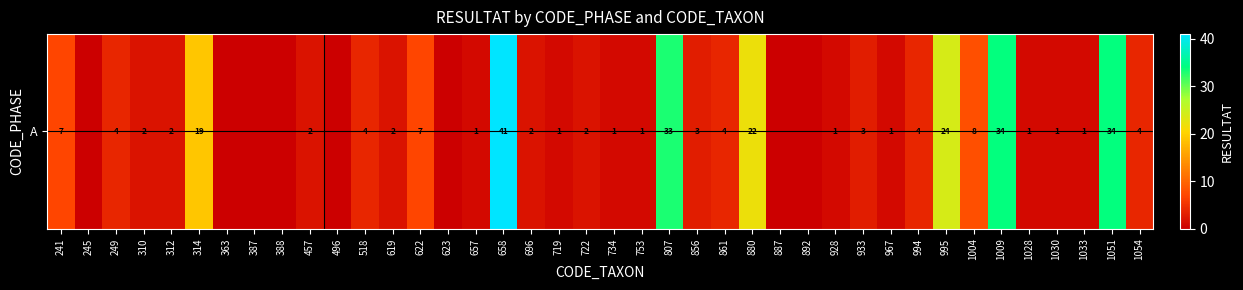

At which label does the data first exceed 2?

241